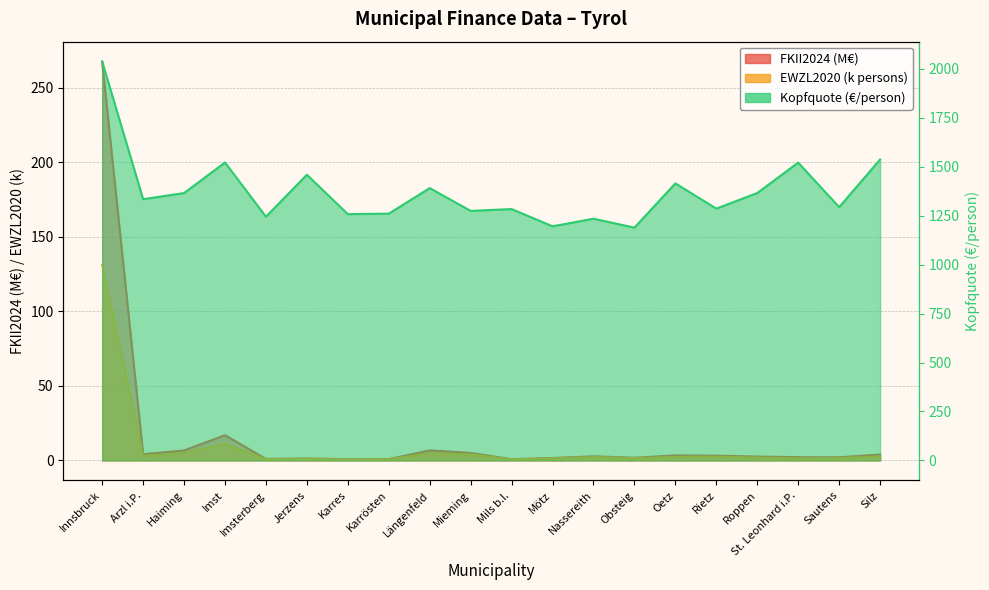

Reading left to right, what are all the values shown in this chart?

FKII2024: 267.7	4.2	6.7	16.9	1.0	1.4	0.8	0.9	6.7	5.0	0.8	1.6	2.8	1.8	3.4	3.2	2.6	2.2	2.1	4.0
EWZL2020: 131.4	3.1	4.9	11.1	0.8	0.9	0.6	0.7	4.9	4.0	0.7	1.4	2.2	1.5	2.4	2.5	1.9	1.4	1.6	2.6
Kopfquote: 2037.1	1334.4	1365.8	1521.8	1245.0	1459.1	1258.1	1260.5	1391.2	1274.6	1283.9	1195.9	1234.7	1189.2	1415.2	1286.2	1365.9	1521.3	1293.6	1536.9